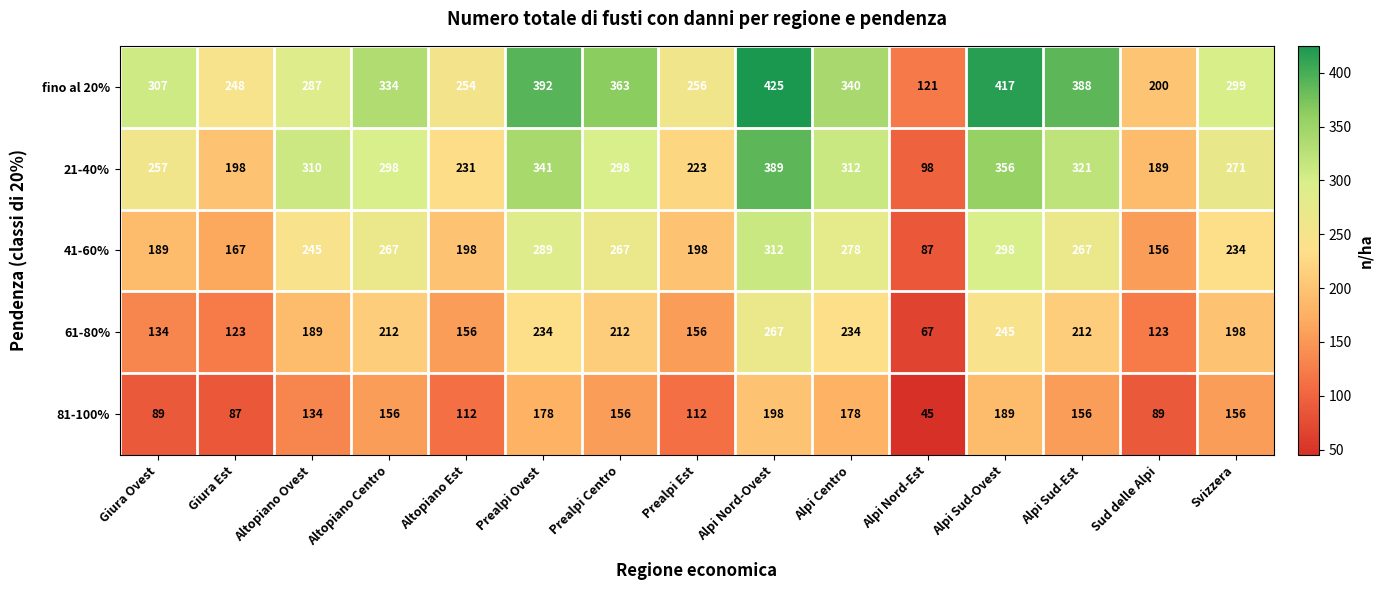

True or false: fino al 20% has a value of 242 at Prealpi Ovest.

False